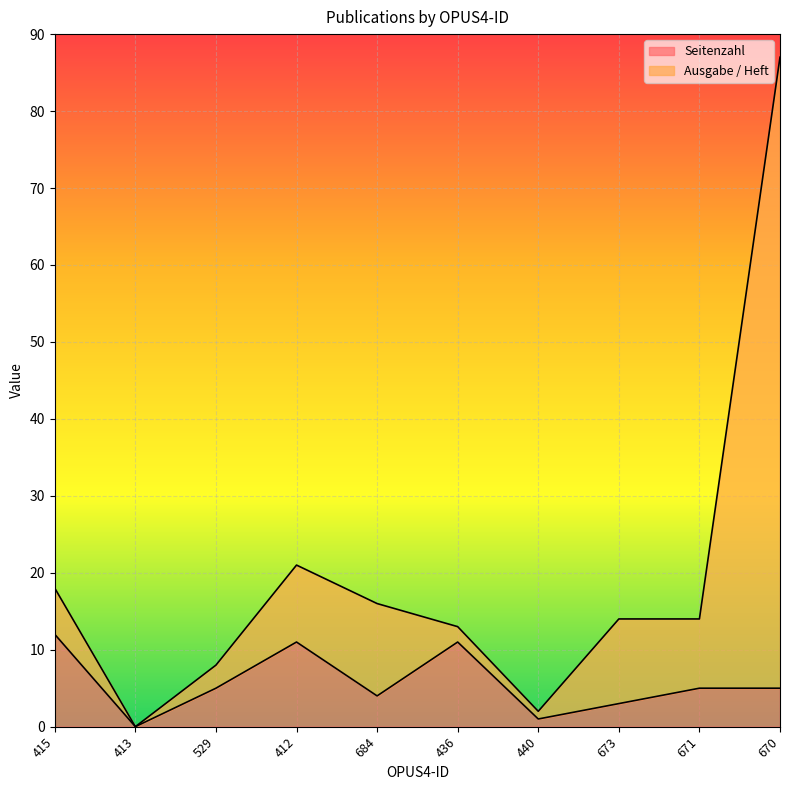

Reading right to left, extract all data points from this chart.

Seitenzahl: 5	5	3	1	11	4	11	5	0	12
Ausgabe / Heft: 87	14	14	2	13	16	21	8	0	18